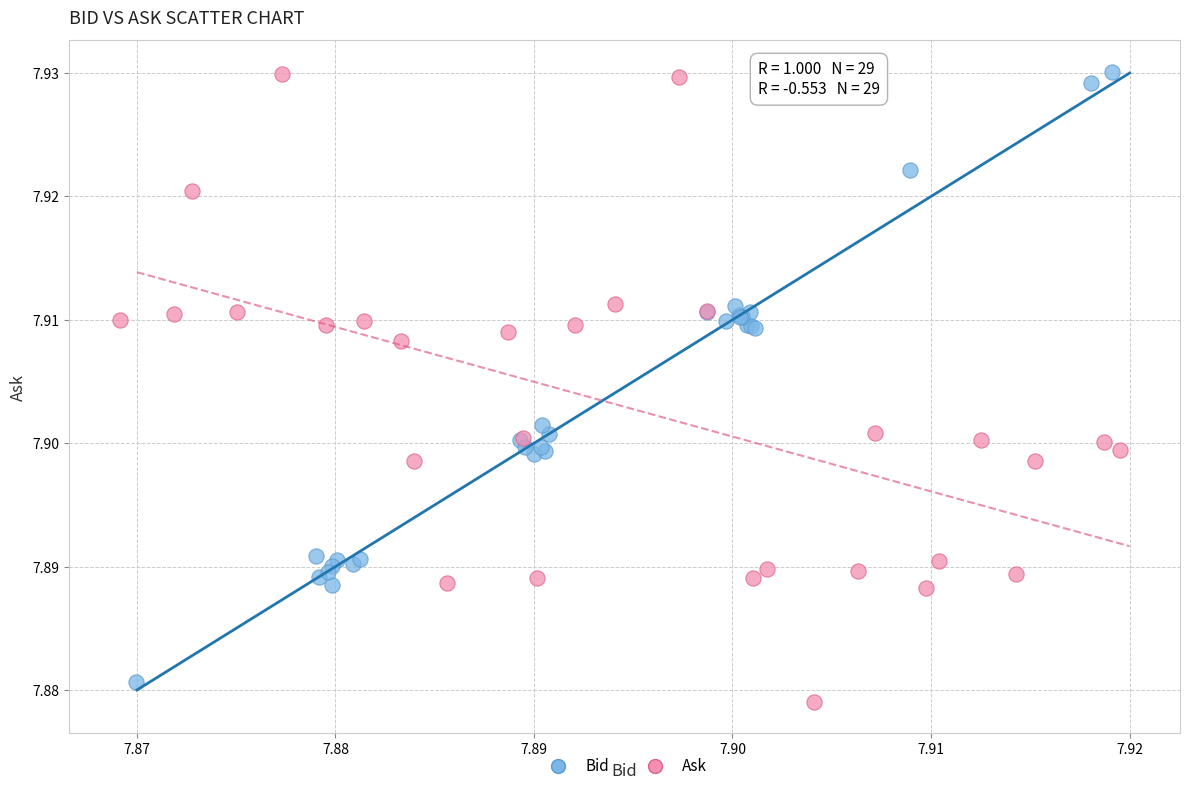

Which series has the widest spread of Y values?

Ask